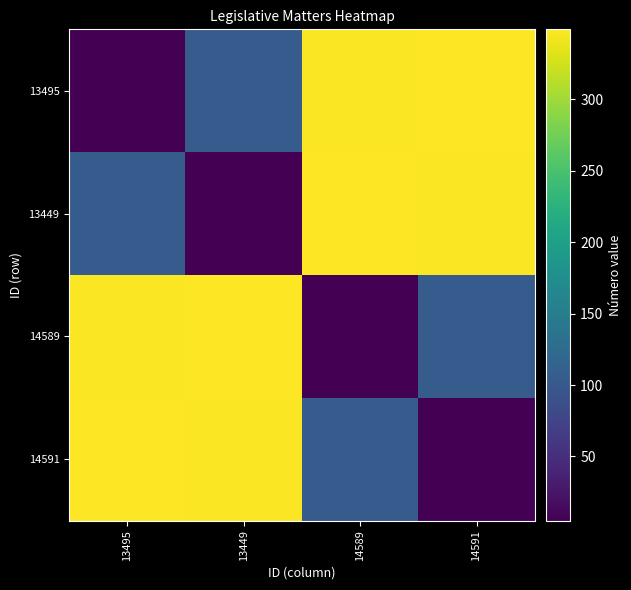

What is the total value across all series at 14591?

806